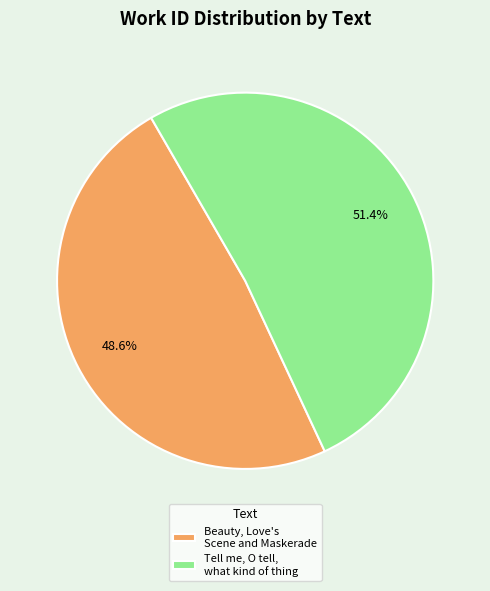

Is there a majority slice in this chart?

Yes